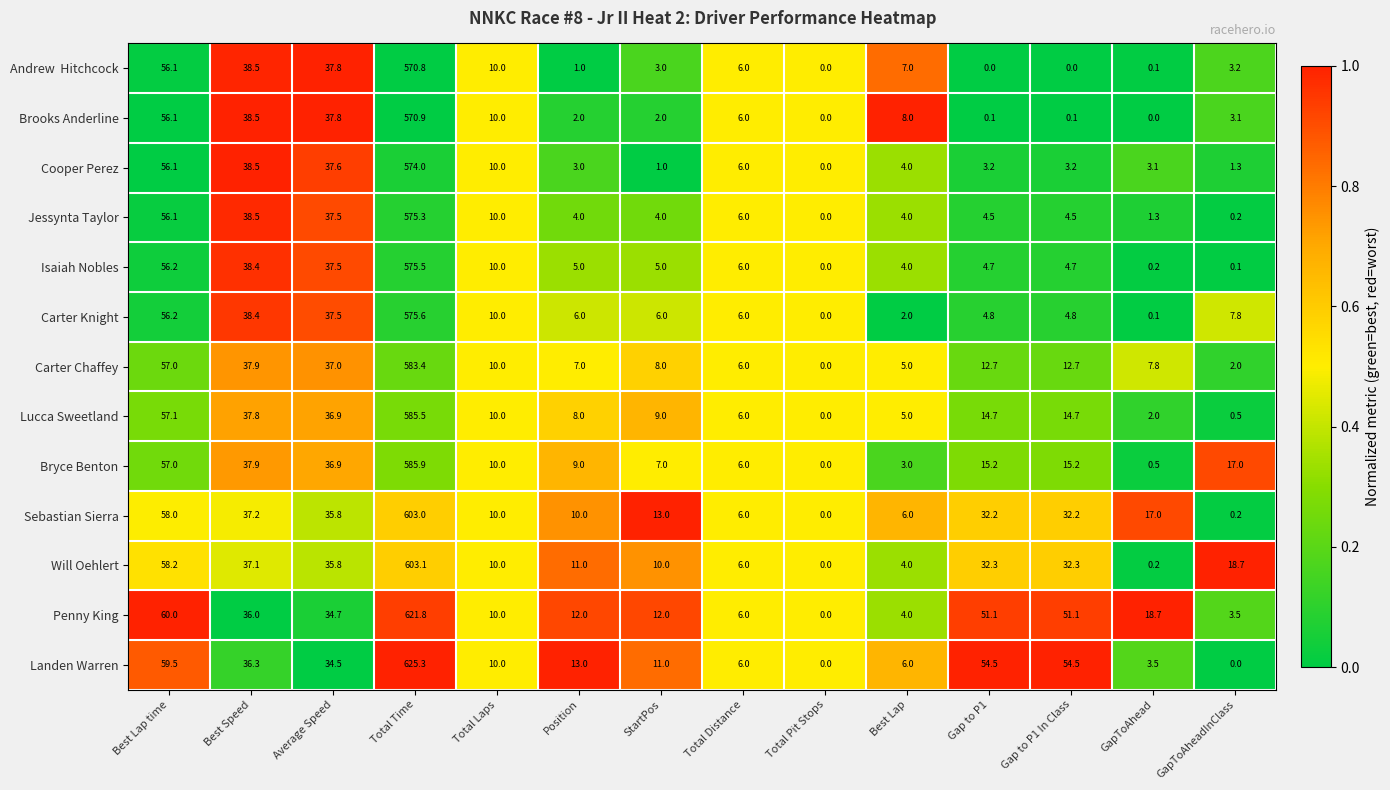

The value of Penny King at Best Speed is 36.0. True or false?

True